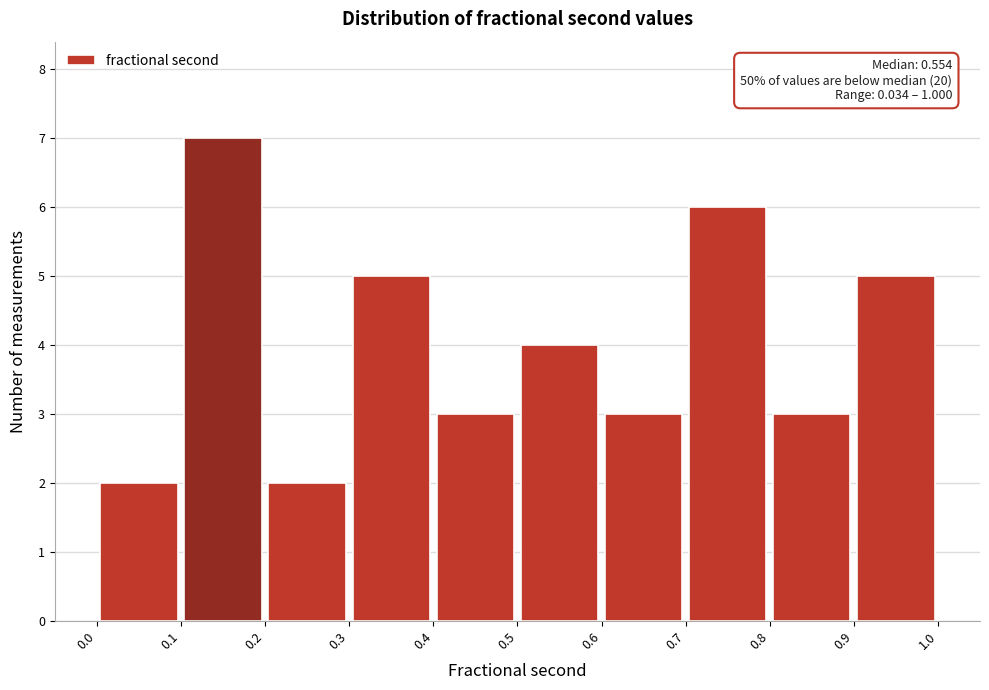

Over which range of the x-axis is the bar tallest?

0.1 to 0.2